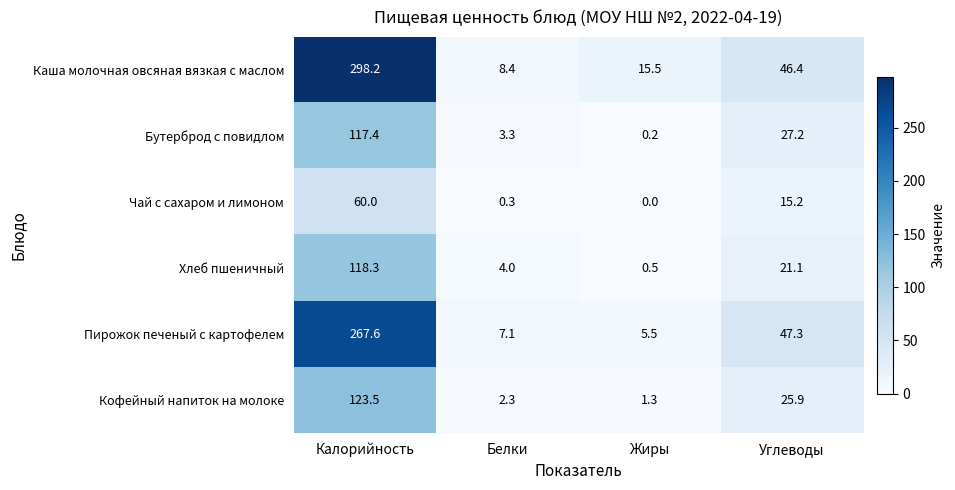

The Каша молочная овсяная вязкая с маслом series shows 298.2 at Калорийность. True or false?

True